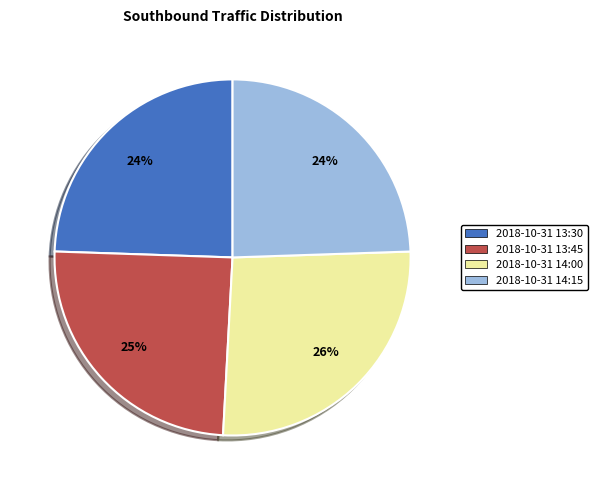

Is there a majority slice in this chart?

No